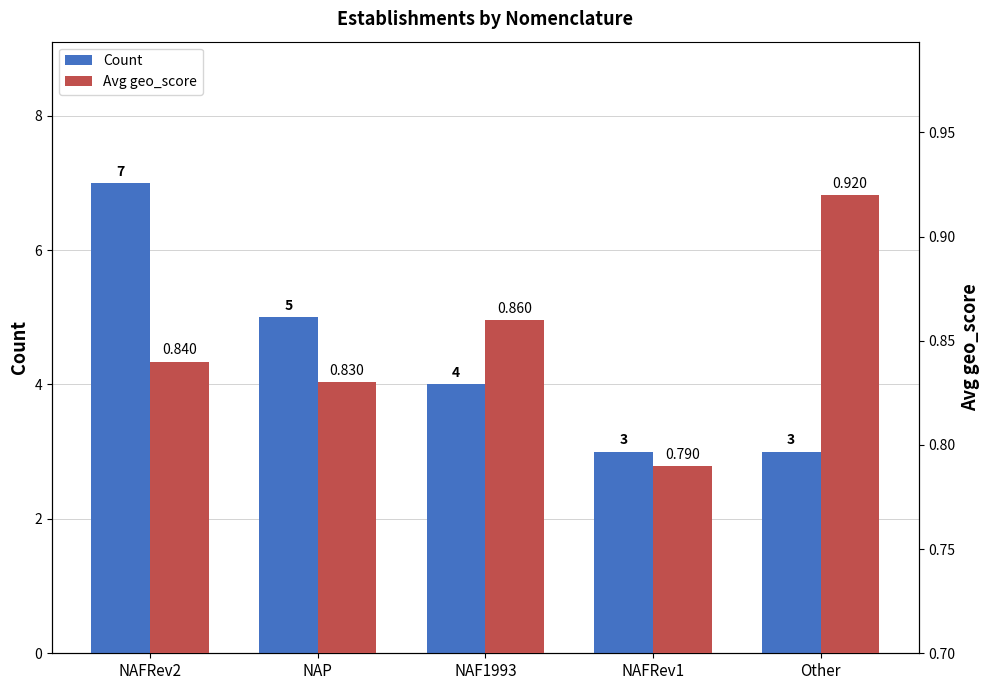

What is the difference between the second highest and minimum values in the Avg geo_score series?

0.1